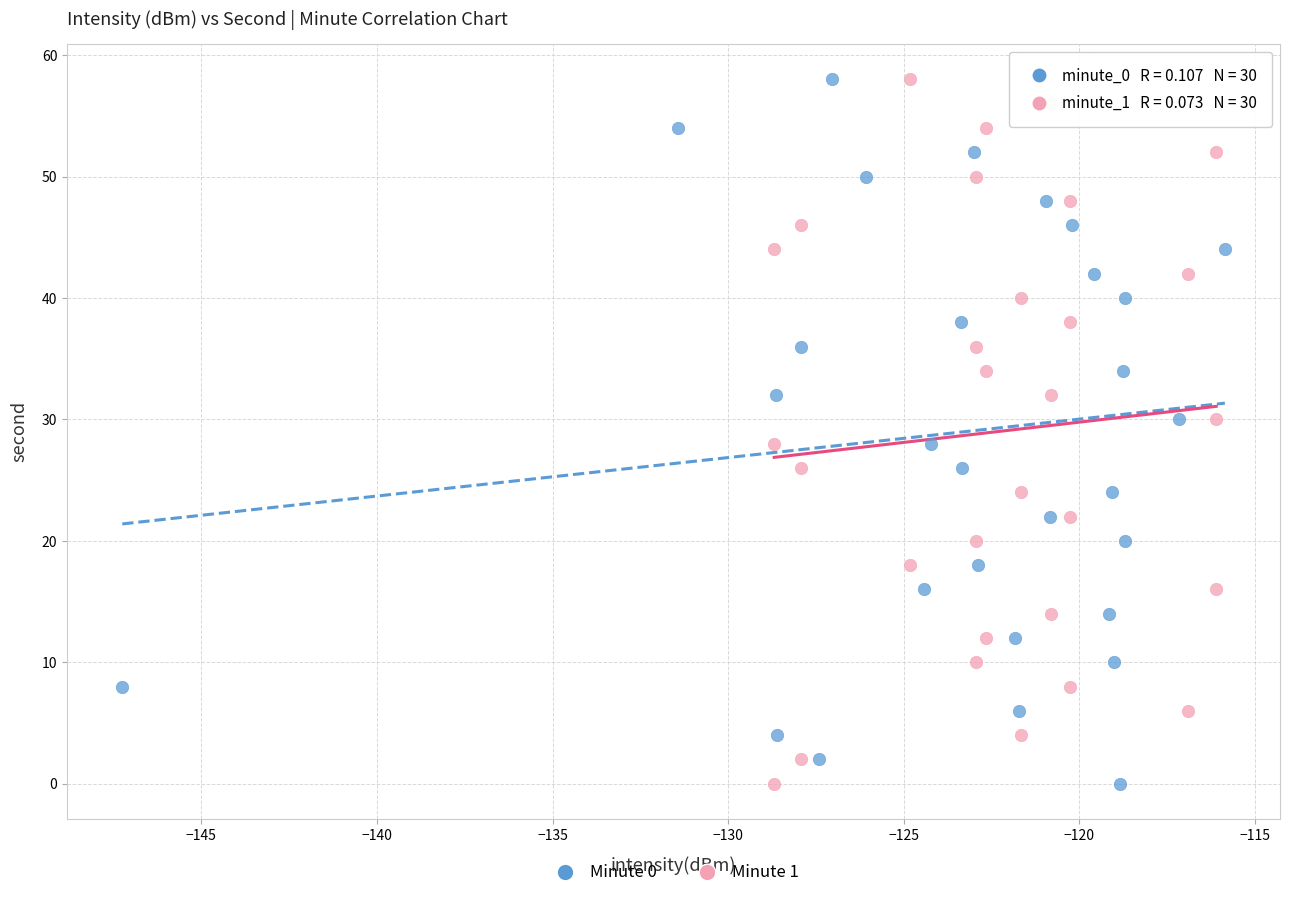

What are all the series names shown in the legend?

Minute 0, Minute 1